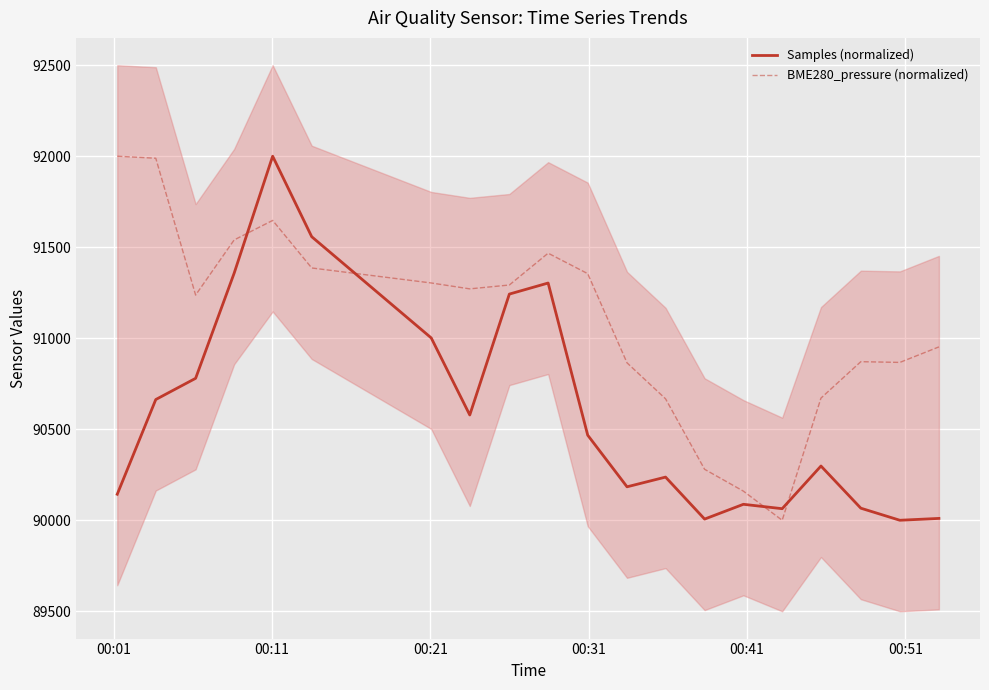

True or false: BME280_pressure (normalized) and Samples (normalized) intersect in this chart.

True